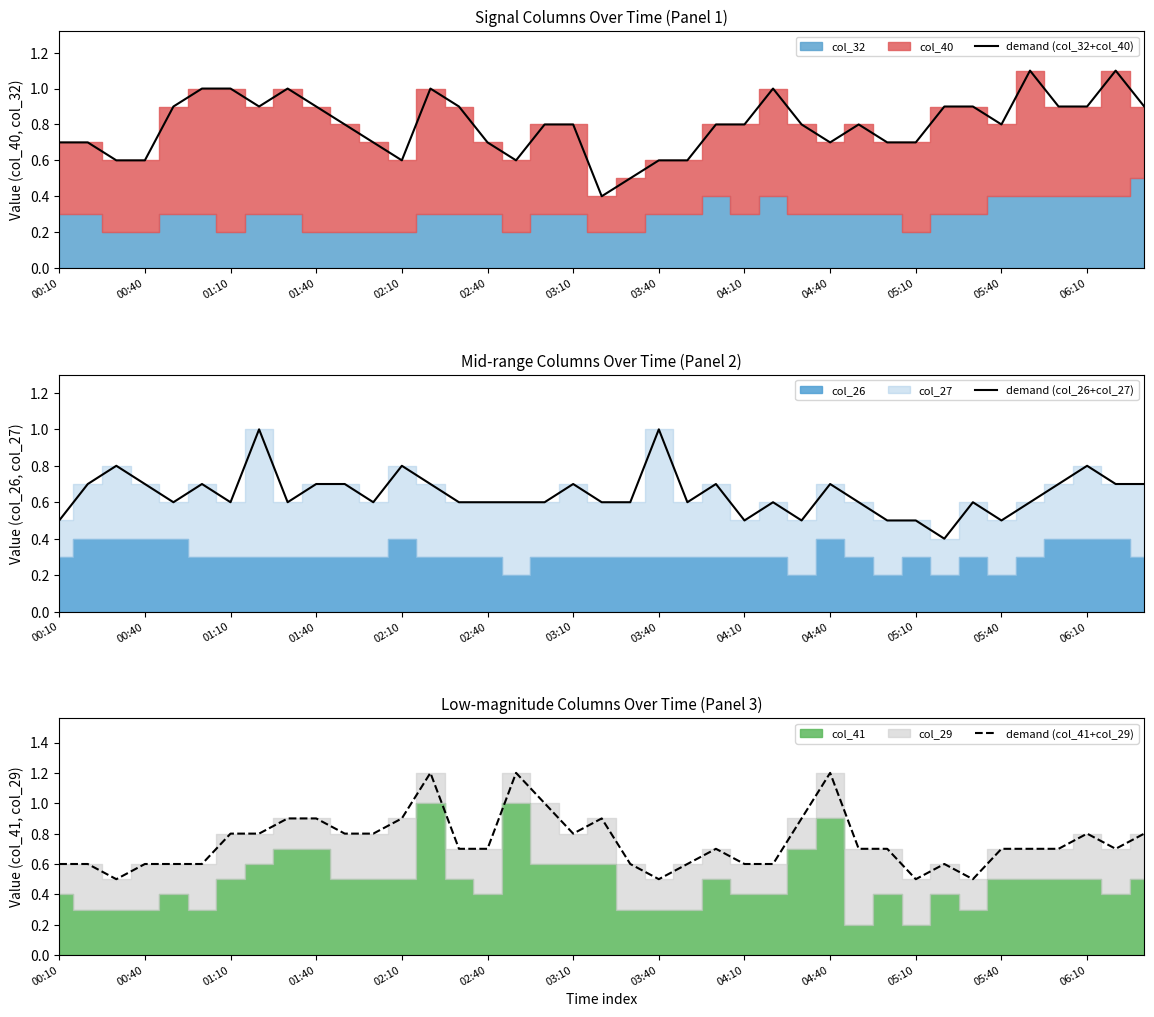

True or false: demand (col_32+col_40) has a value of 1.0 at 01:10.

True